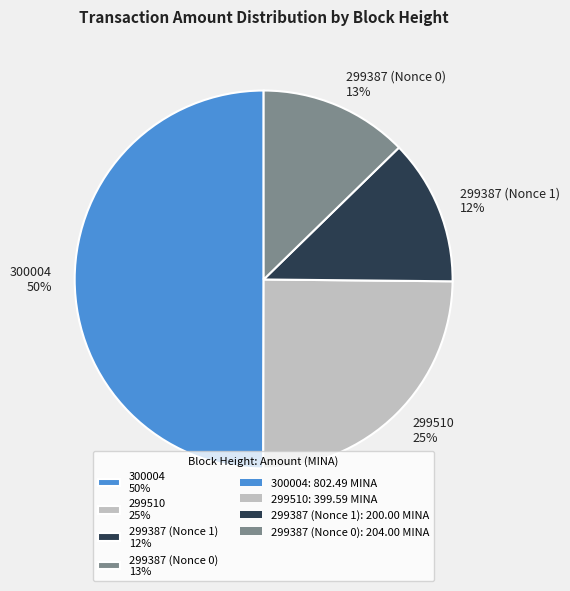

Is the sum of 299387 (Nonce 0) 13% and 299387 (Nonce 1) 12% greater than half?

No